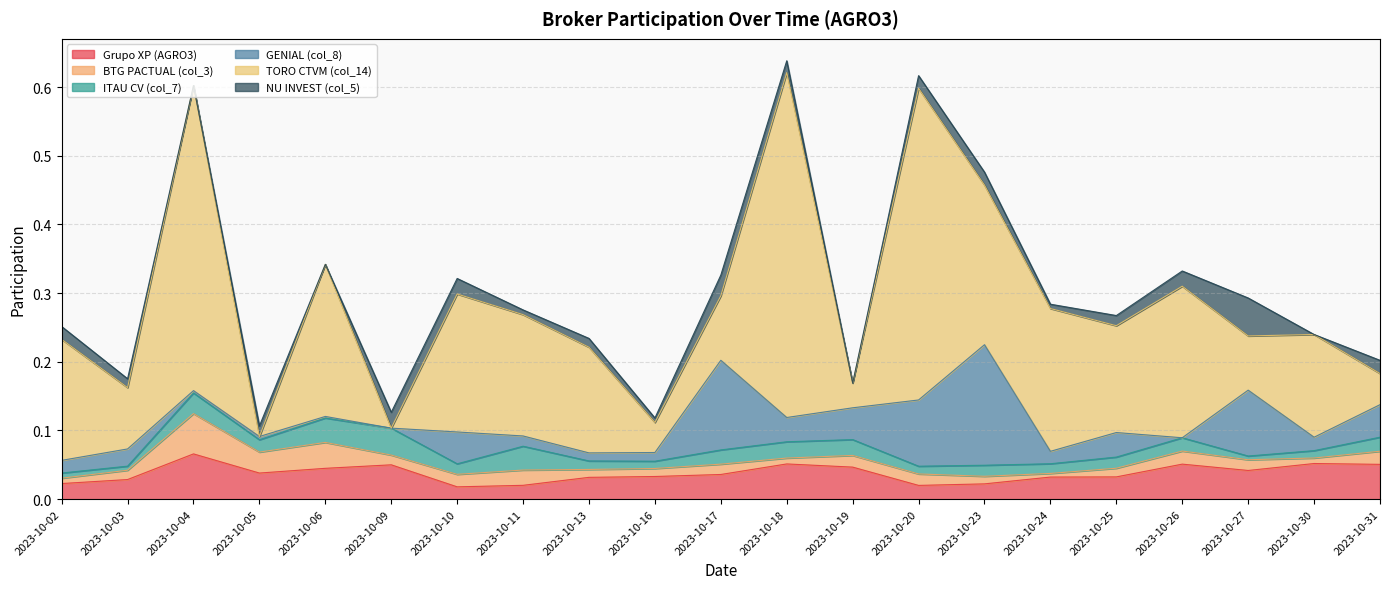

True or false: GENIAL (col_8) has a value of 0.0 at 2023-10-10.

True